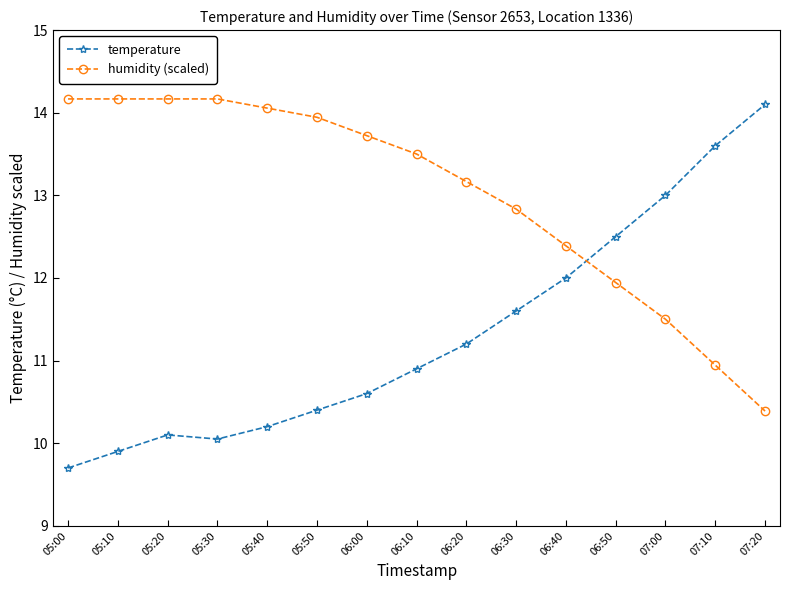

In temperature, how many points are higher than both neighbors (excluding endpoints)?

1